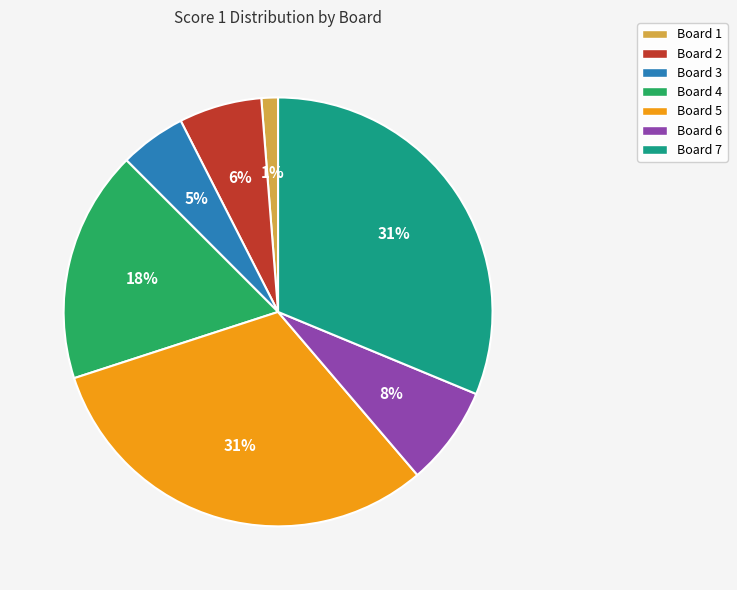

The Board 1 slice represents 11% of the pie. True or false?

False